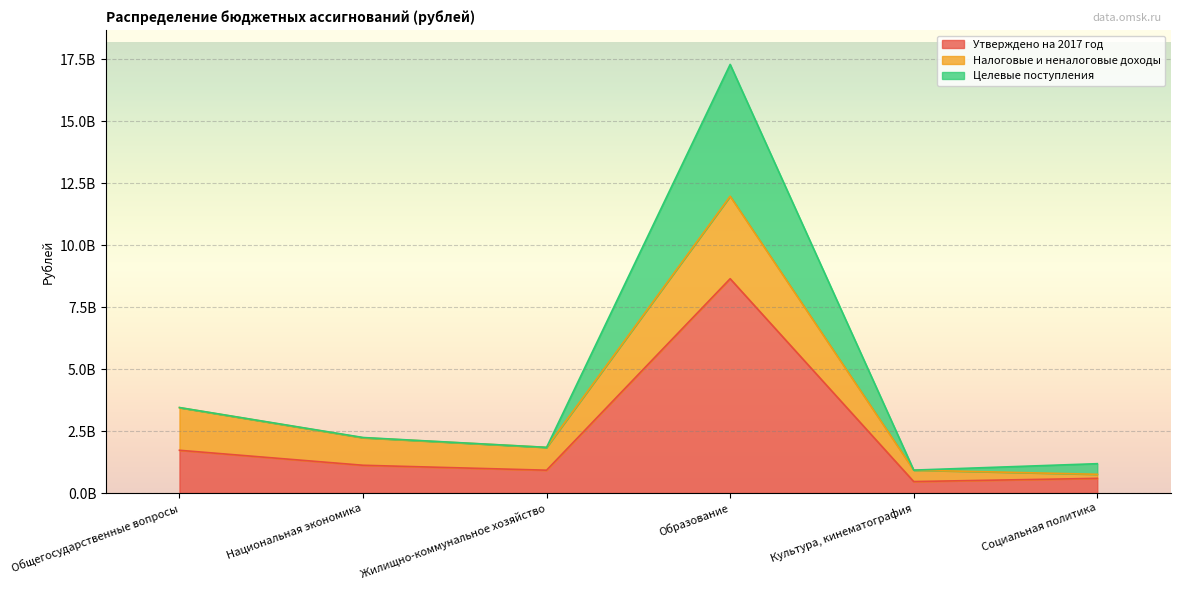

What are all the series names shown in the legend?

Утверждено на 2017 год, Налоговые и неналоговые доходы, Целевые поступления